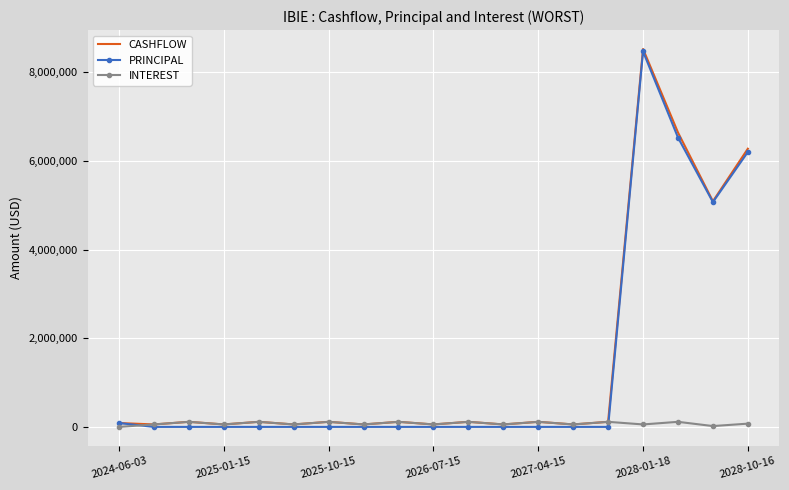

Which series has the widest spread of values?

PRINCIPAL